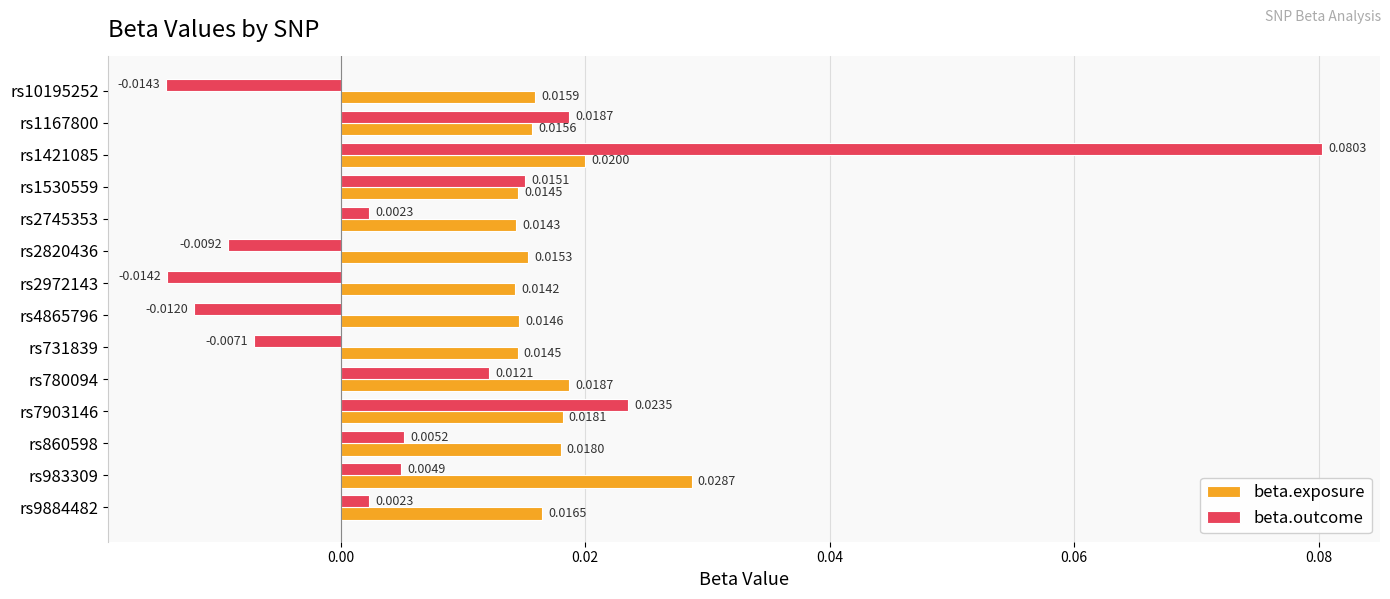

Between rs2972143 and rs860598, which series saw the biggest shift?

beta.outcome